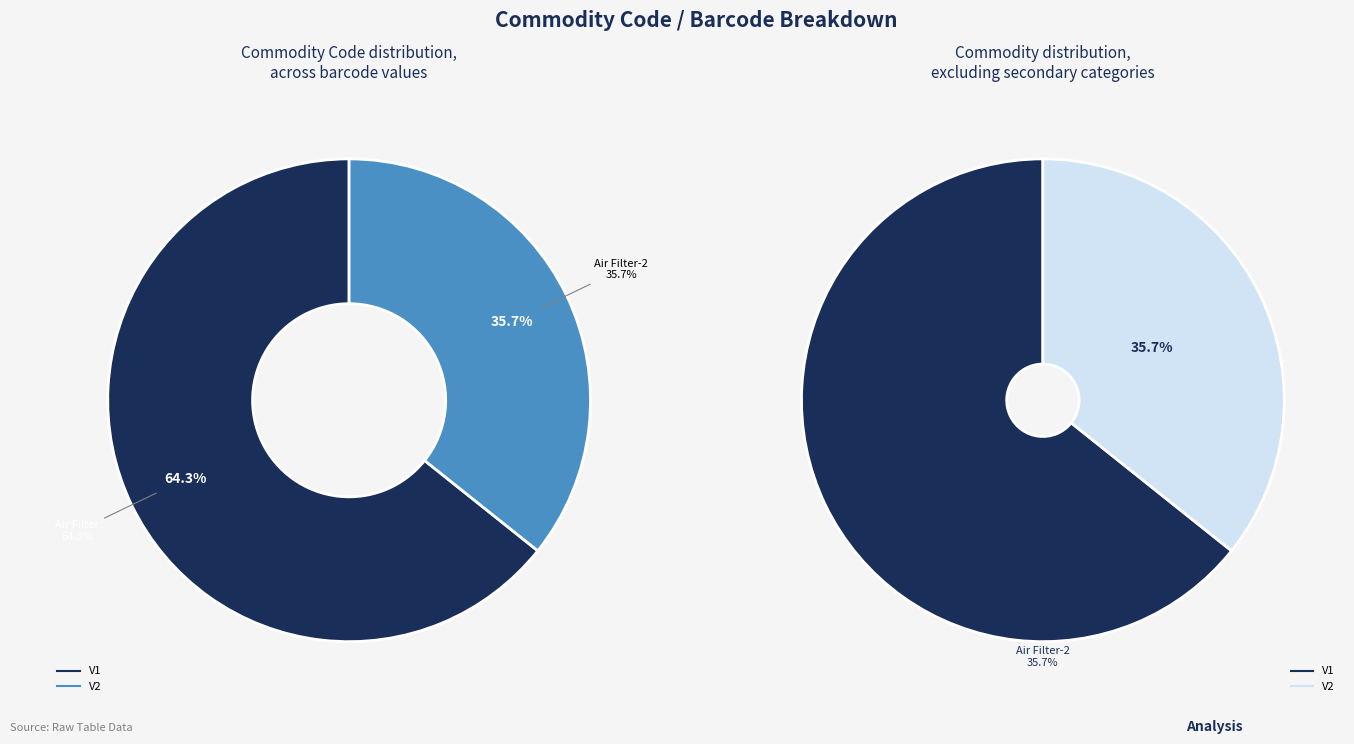

What is the largest slice in the pie chart?

V1